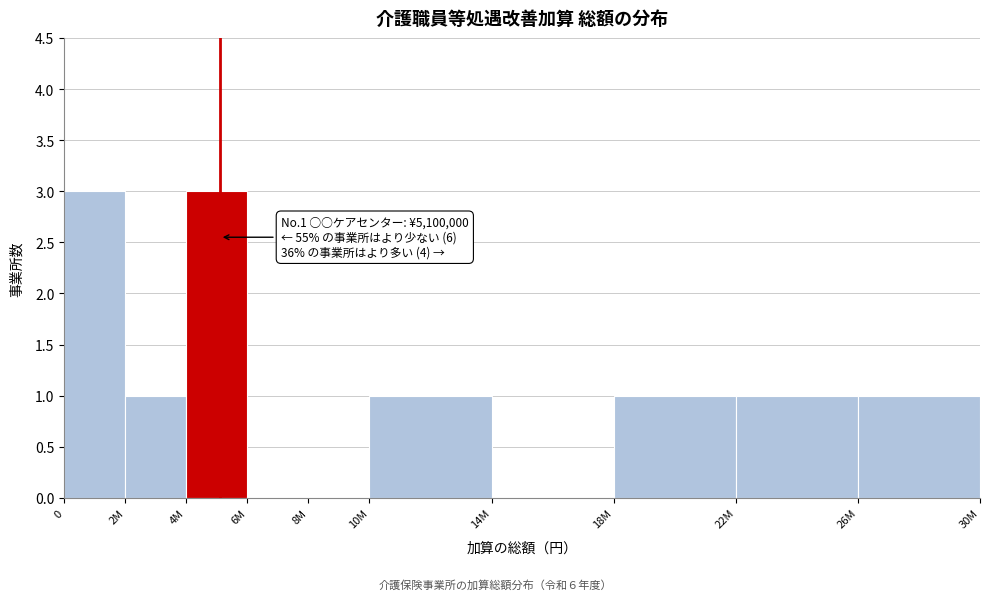

Reading left to right, what are all the values shown in this chart?

0=3	2M=1	4M=3	6M=0	8M=0	10M=1	14M=0	18M=1	22M=1	26M=1